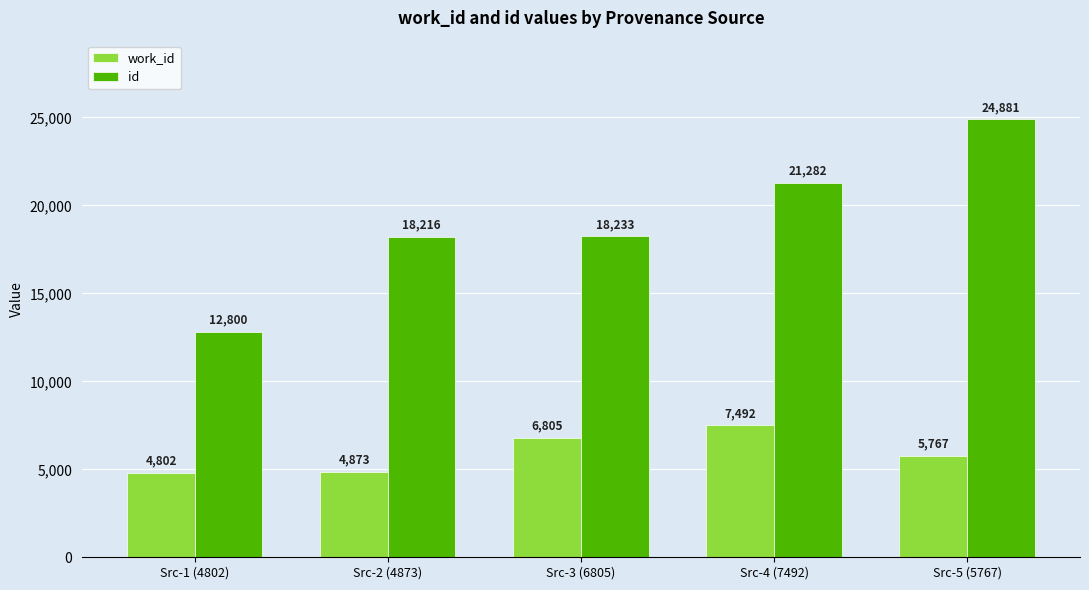

Where is work_id nearest to the value 6147?

Src-5 (5767)